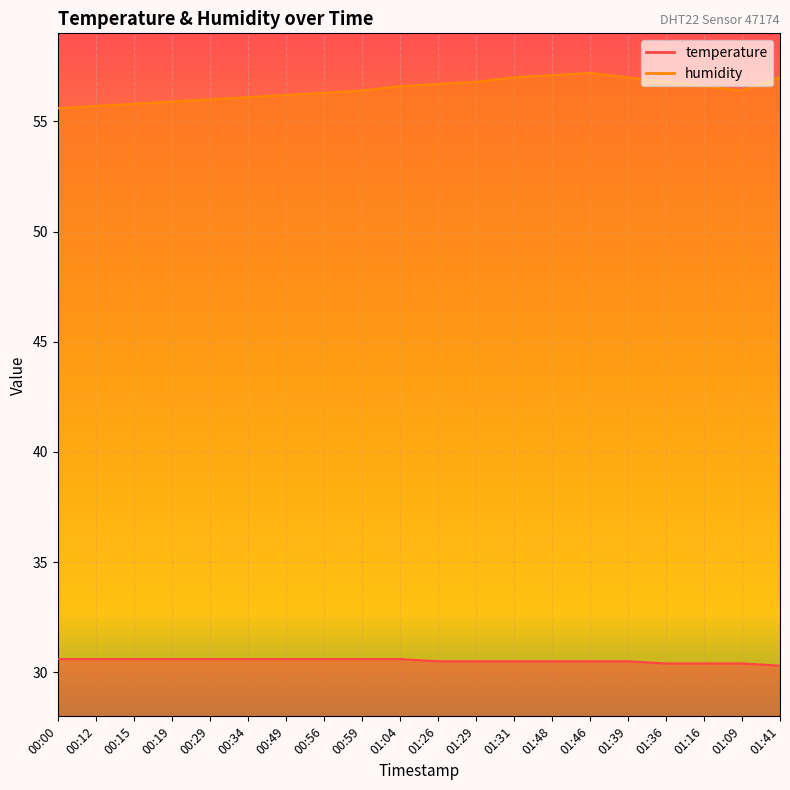

What is the greatest value displayed?

57.2